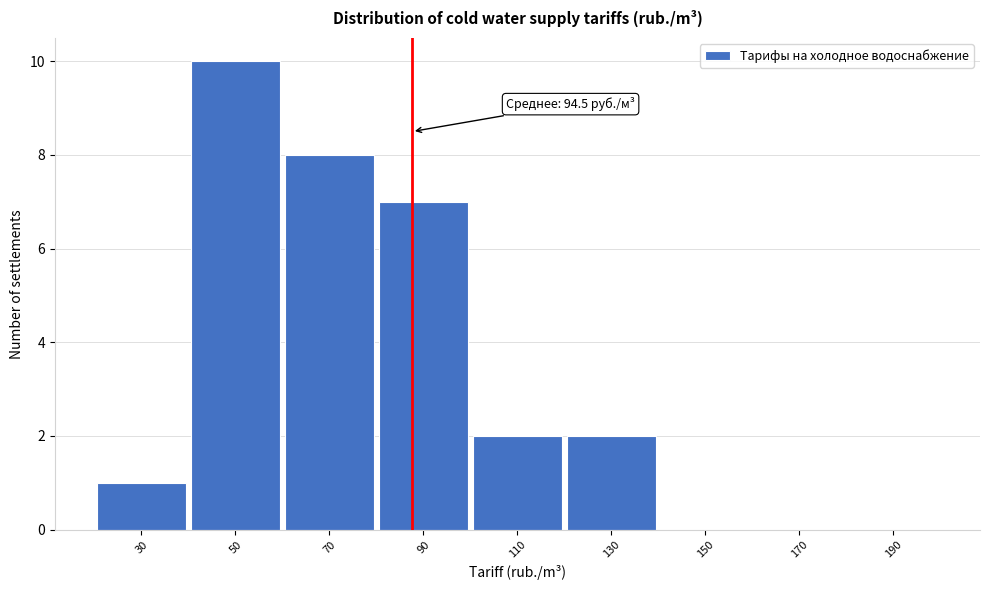

Reading left to right, what are all the values shown in this chart?

30=1	50=10	70=8	90=7	110=2	130=2	150=0	170=0	190=0